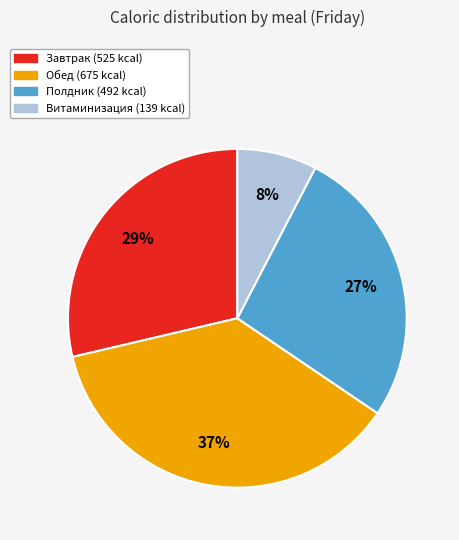

Does Полдник represent more than half of the total?

No